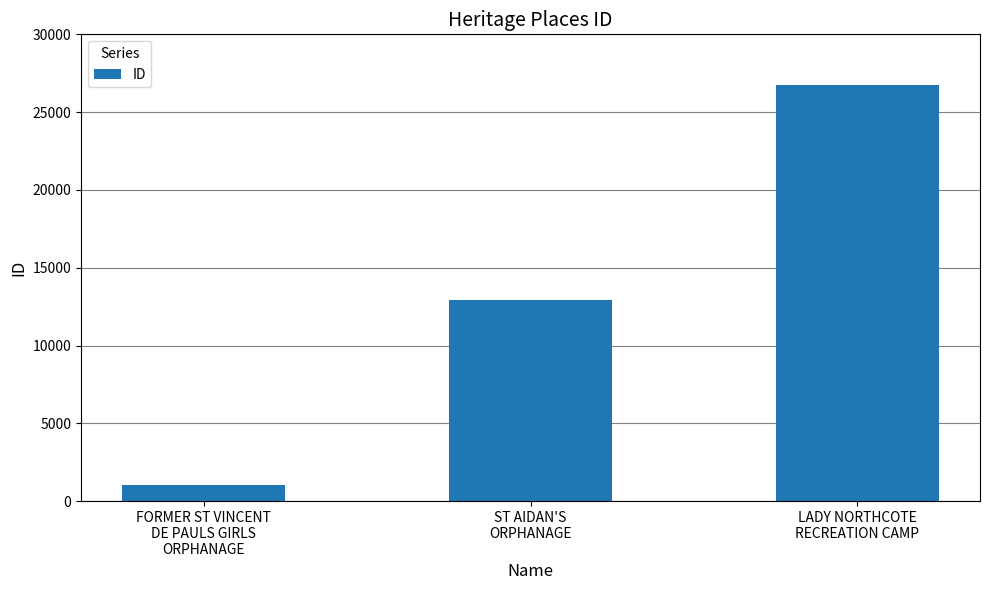

Reading right to left, extract all data points from this chart.

26773	12952	1061